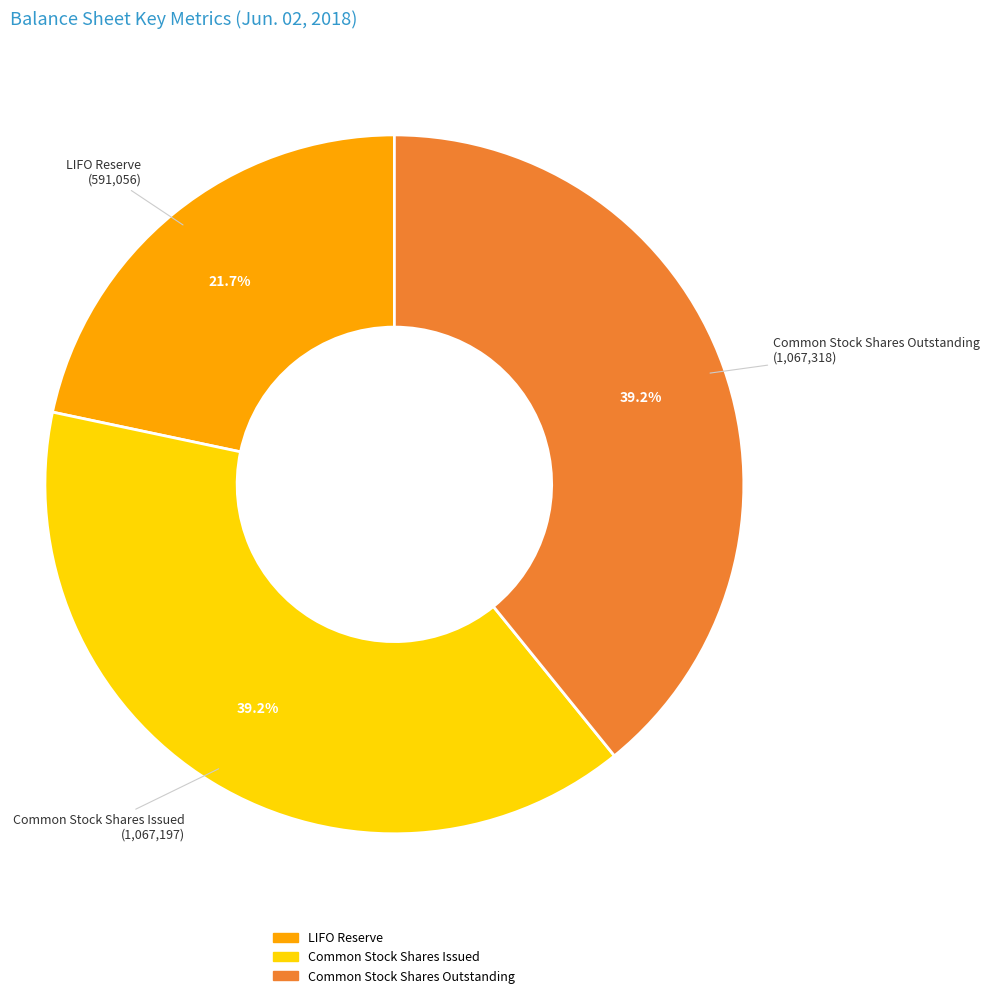

Does Common Stock Shares Issued represent more than half of the total?

No